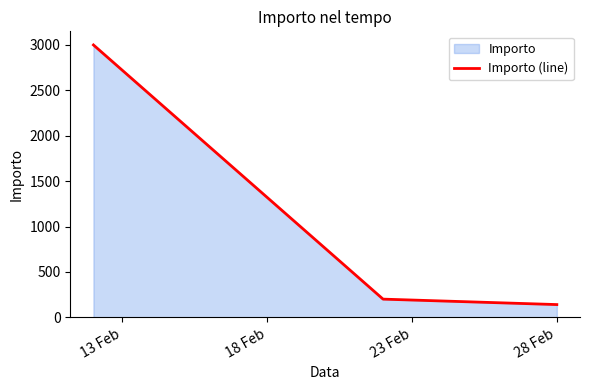

What is the minimum value shown in the chart?

140